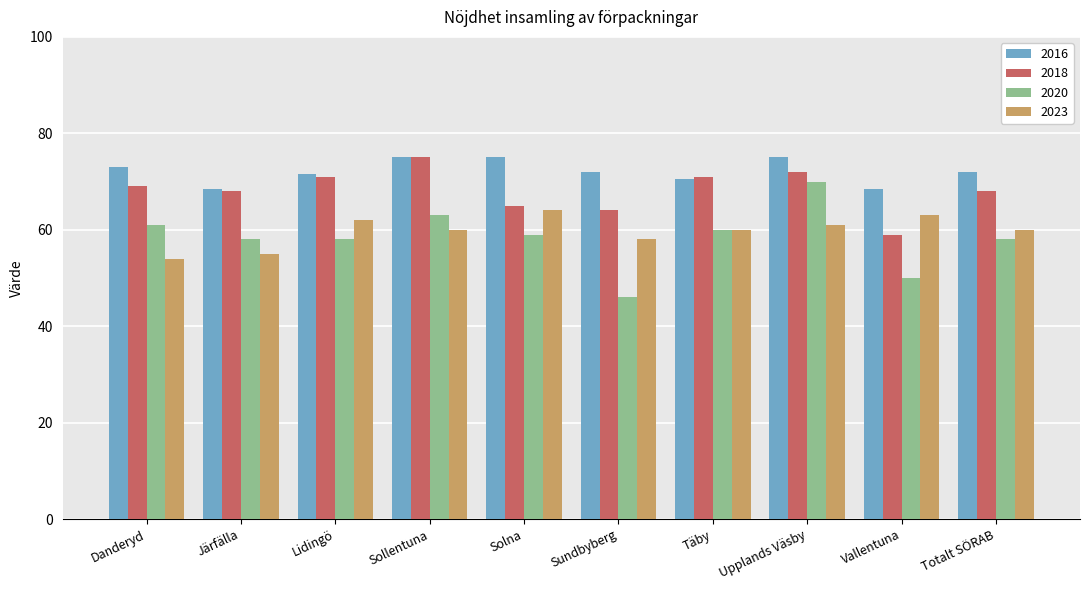

At Danderyd, list the series in order from largest to smallest.

2016, 2018, 2020, 2023